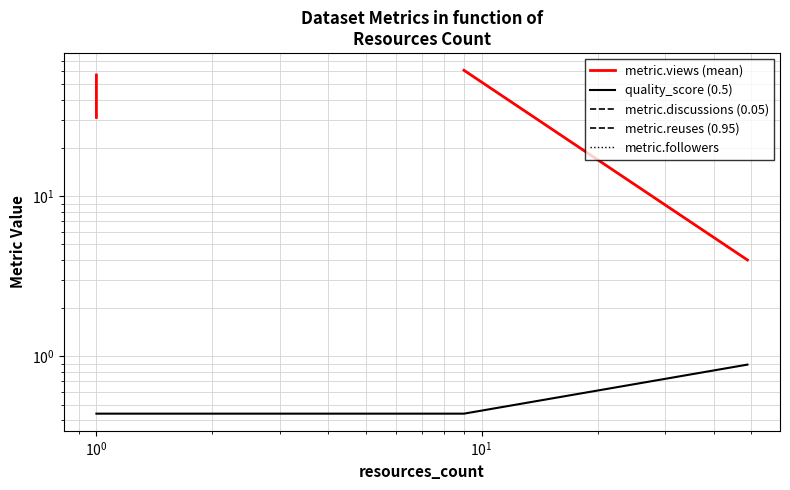

How many lines are shown in the chart?

5